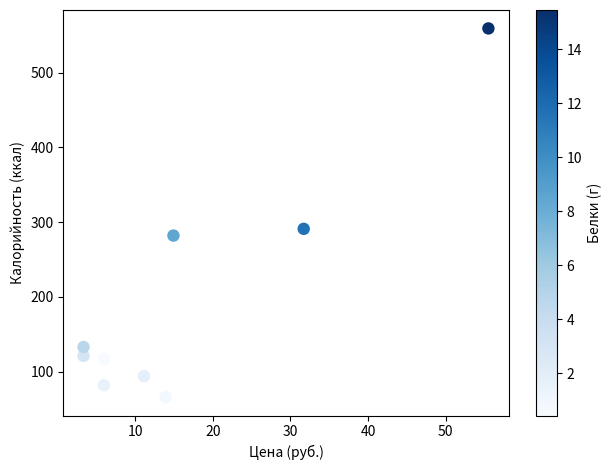

What Y value in the scatter plot is closest to 312?

291